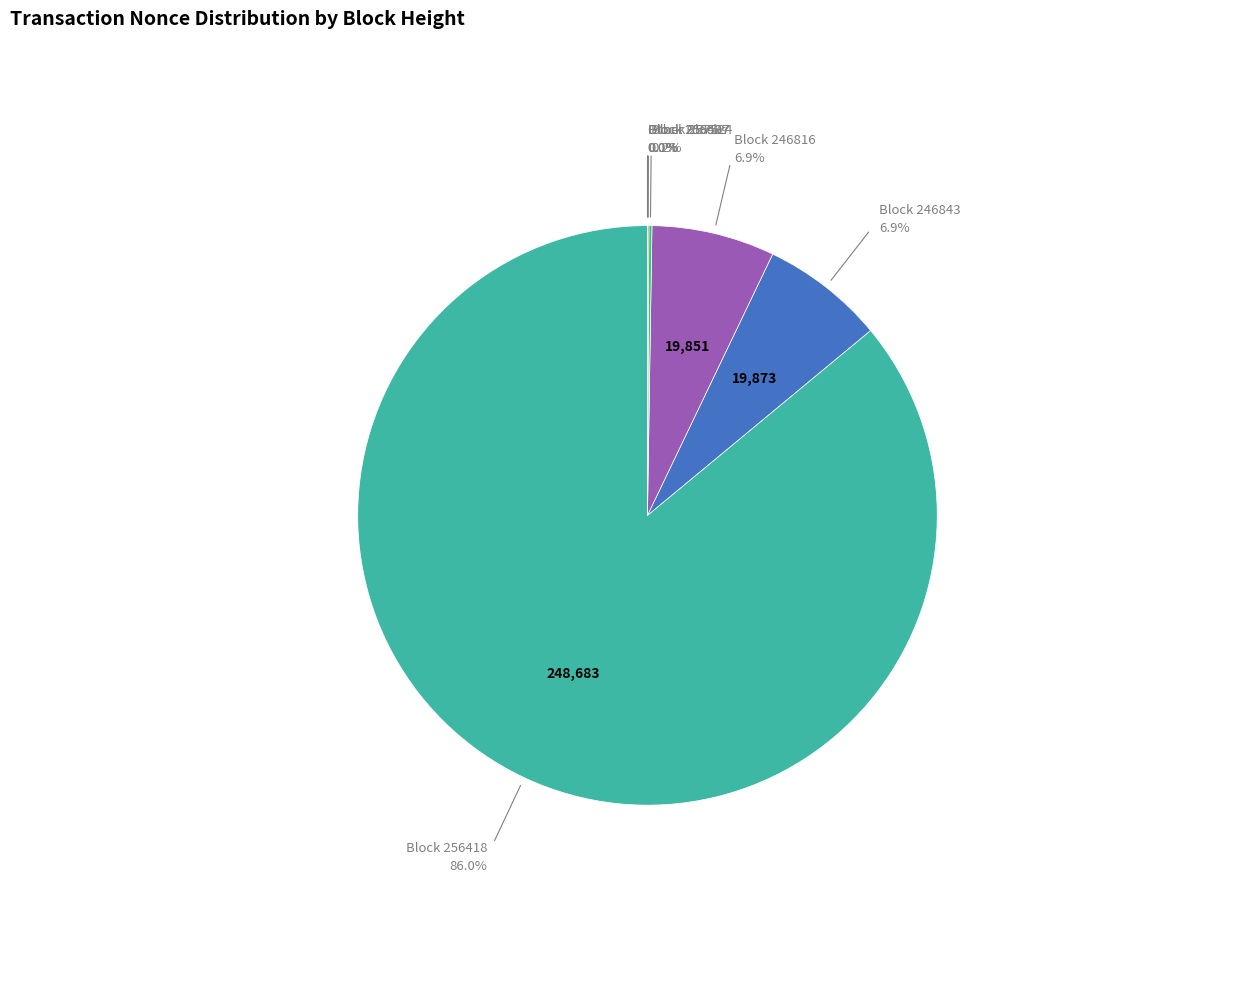

Is there a majority slice in this chart?

Yes